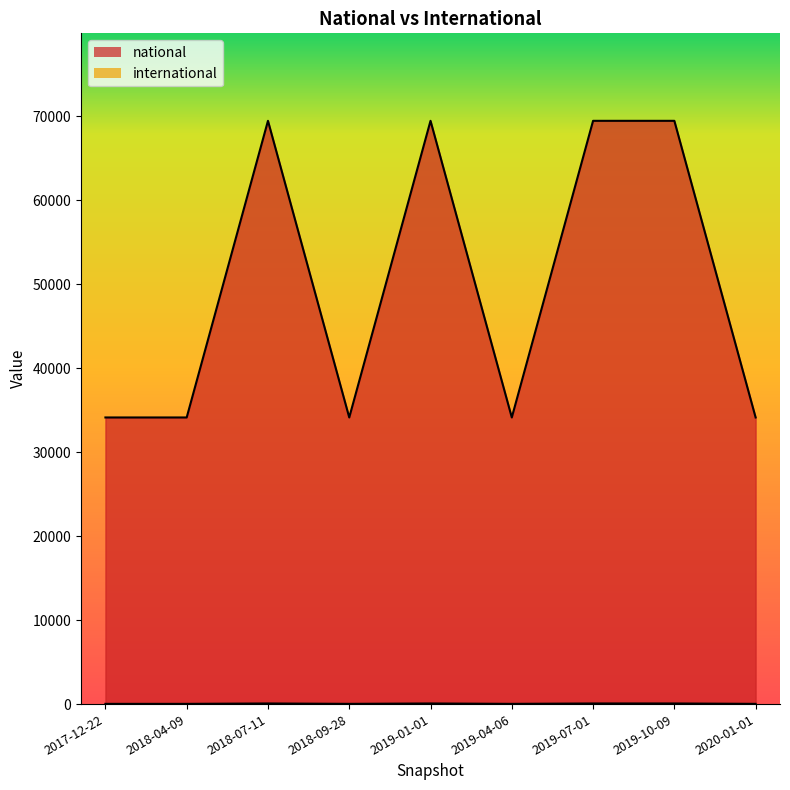

What is the difference between the maximum and minimum values in the national series?

35313